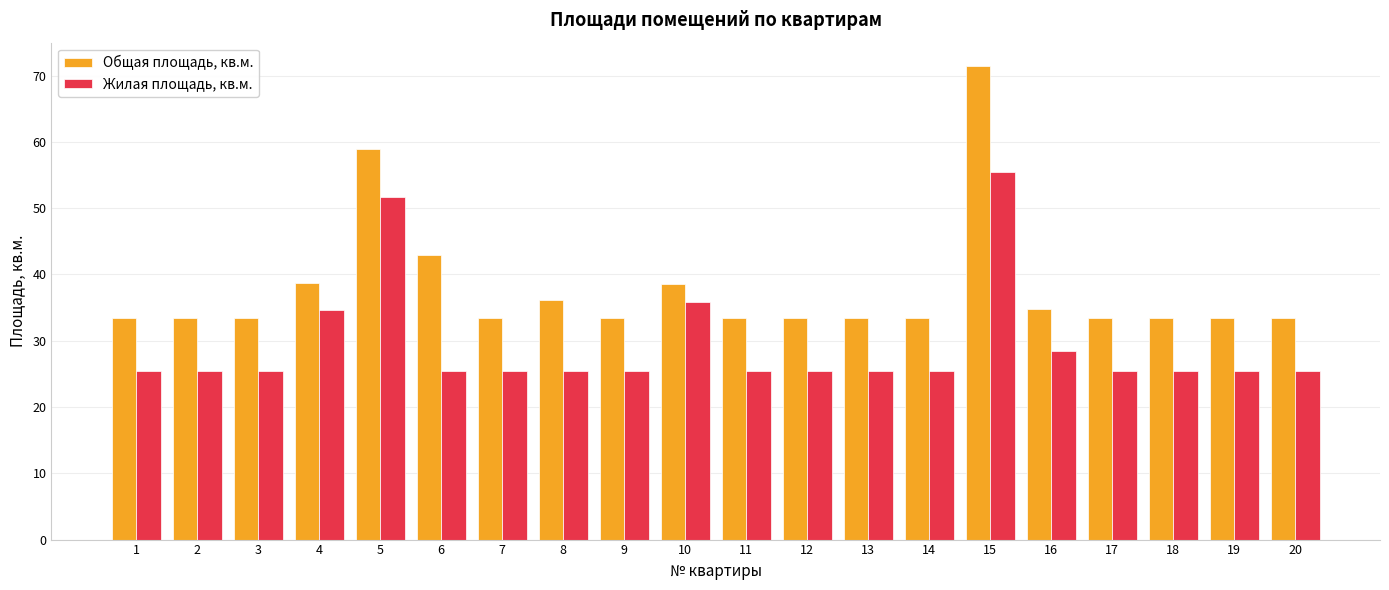

The Общая площадь, кв.м. series shows 43.0 at 6. True or false?

True